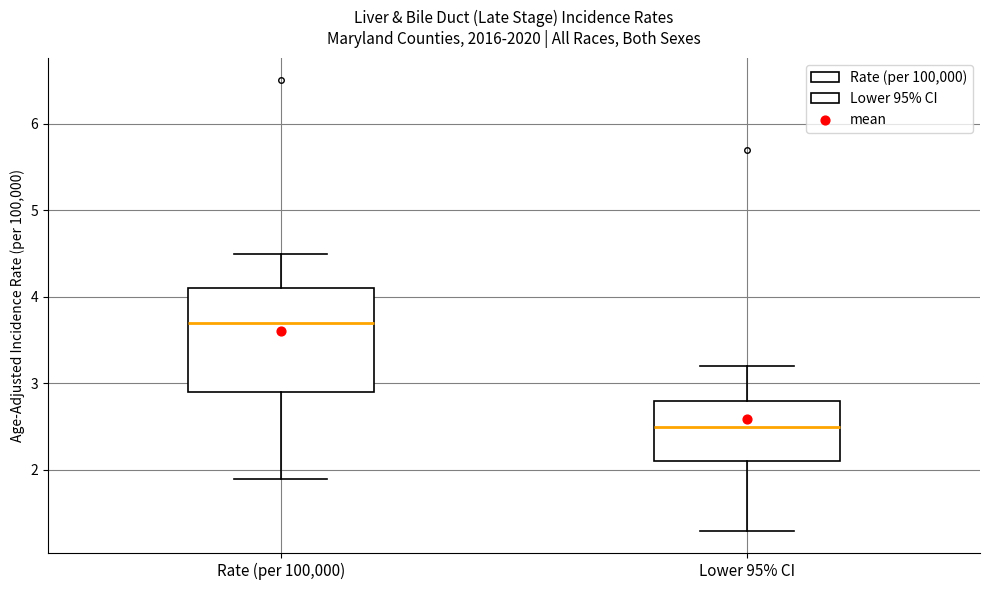

Where is the upper edge of the box for Rate (per 100,000) on the y-axis? The values are not printed on the chart, so give them approximately, as read against the axis.

4.1